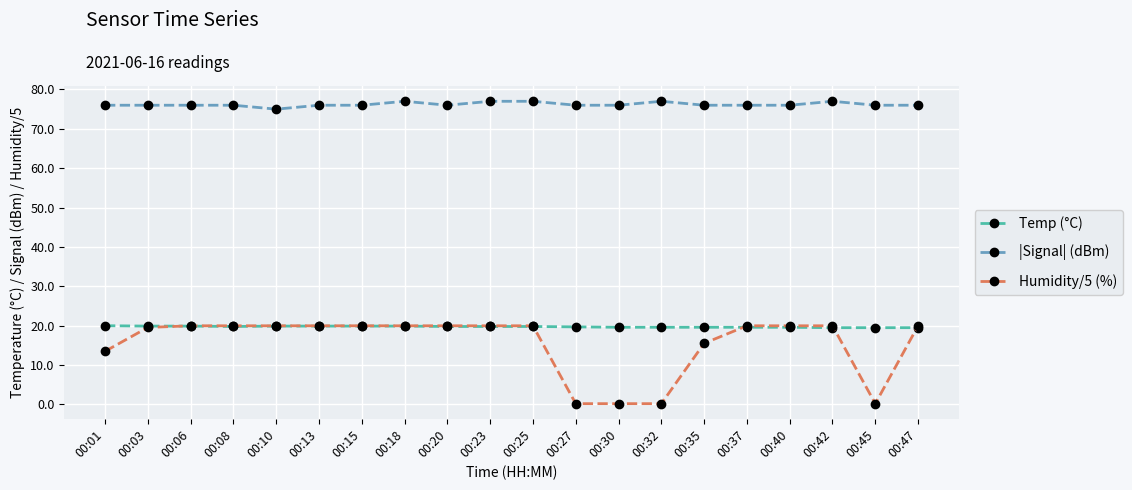

Which series has the largest total across all categories?

|Signal| (dBm)